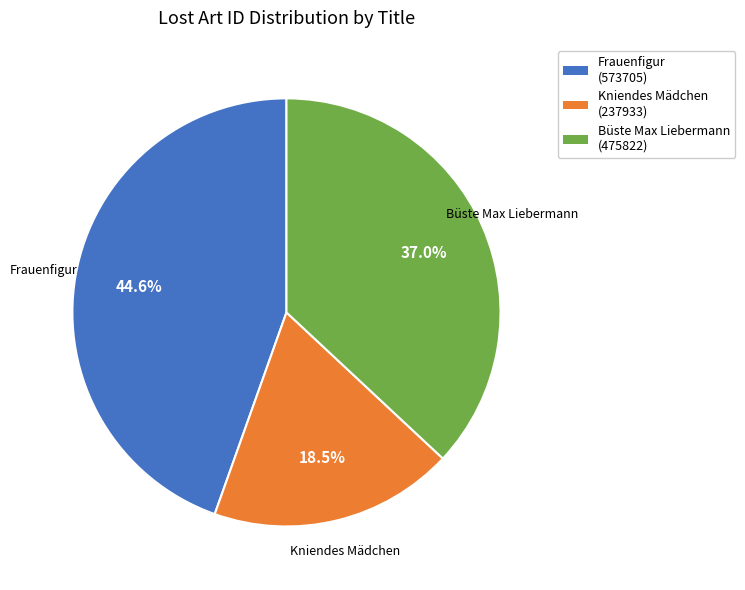

True or false: Büste Max Liebermann accounts for 37% of the total.

True